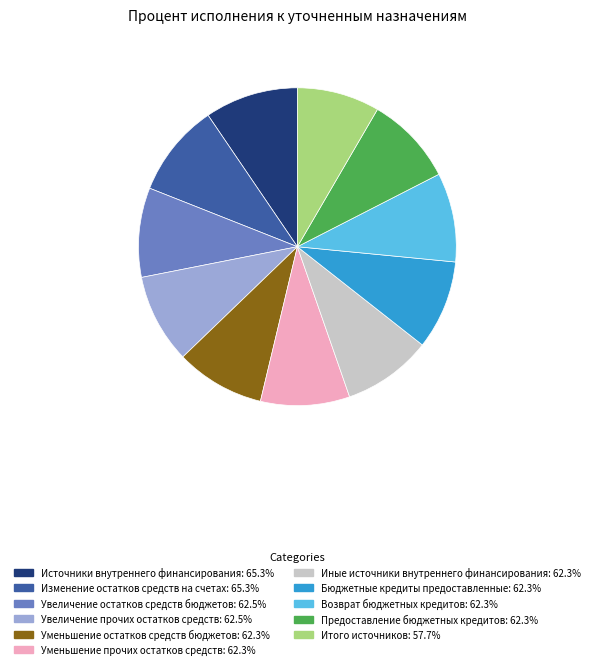

Approximately how many times larger is the value at Источники внутреннего финансирования compared to Итого источников?

1.1